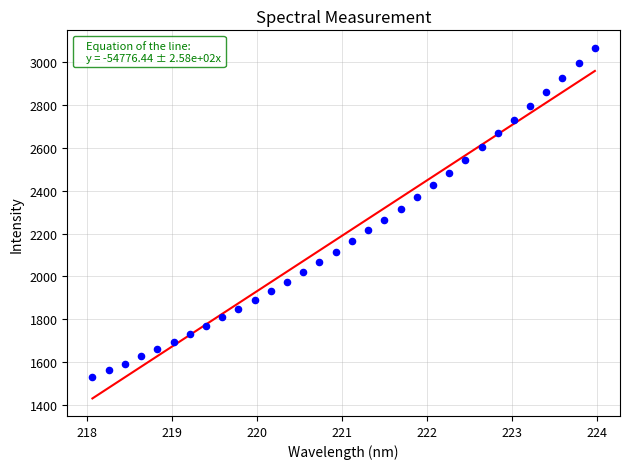

What is the range of X values (max minus min)?

5.9